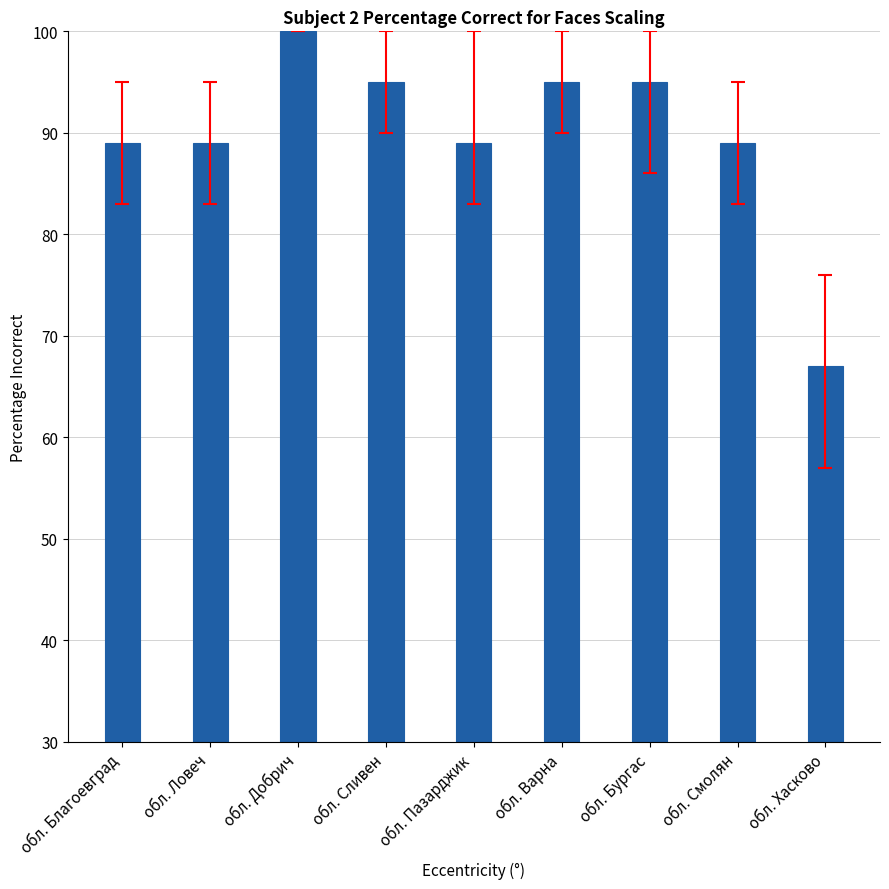

How many distinct data groups are displayed?

1